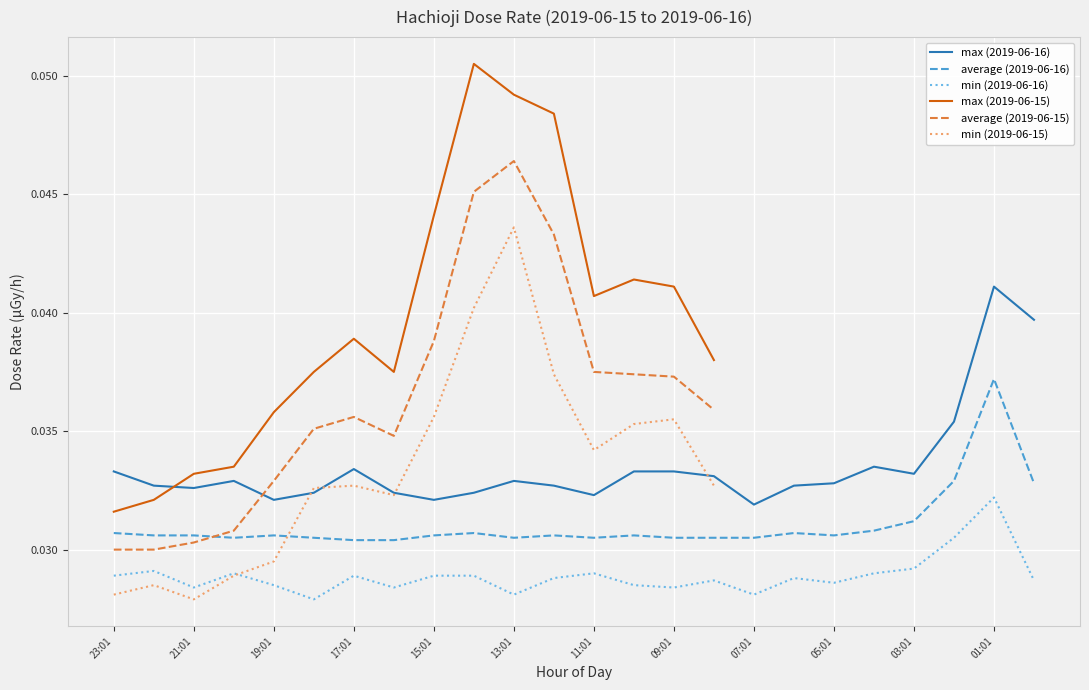

At which label does average (2019-06-16) reach its peak?

01:01